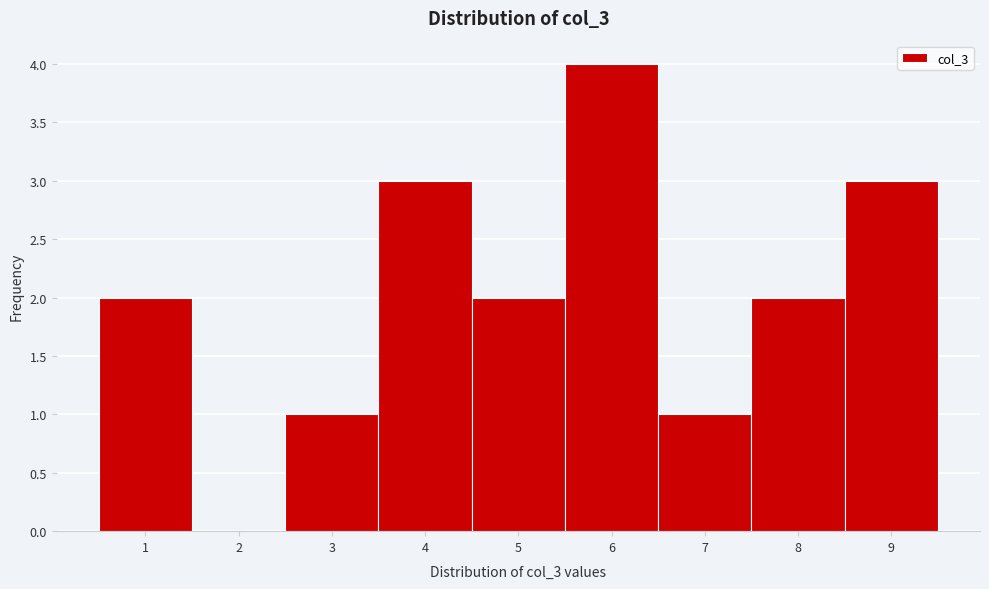

Reading right to left, extract all data points from this chart.

9=3	8=2	7=1	6=4	5=2	4=3	3=1	2=0	1=2